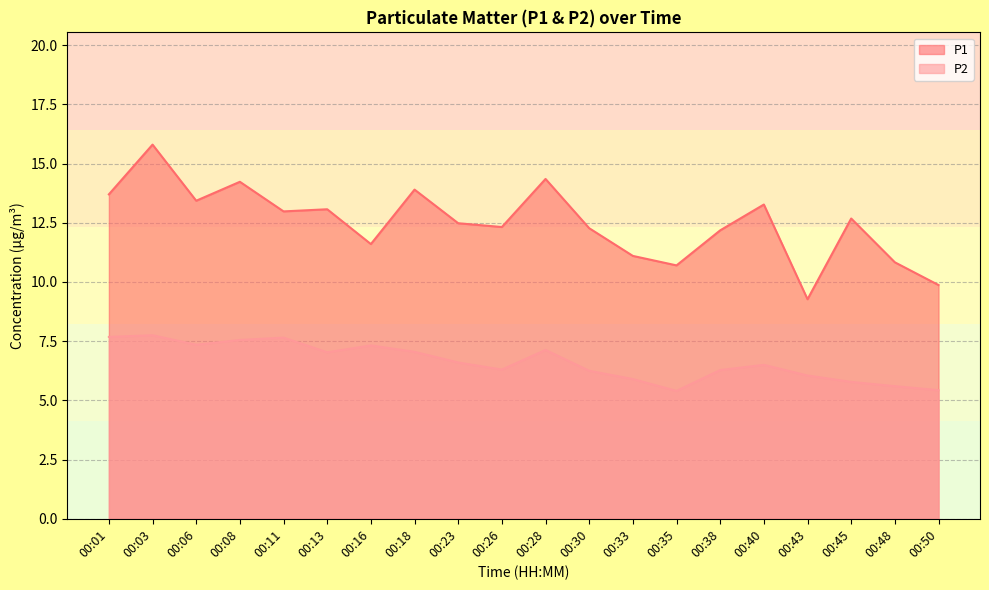

What is the value of the P1 point at the 6th from the left?

13.1